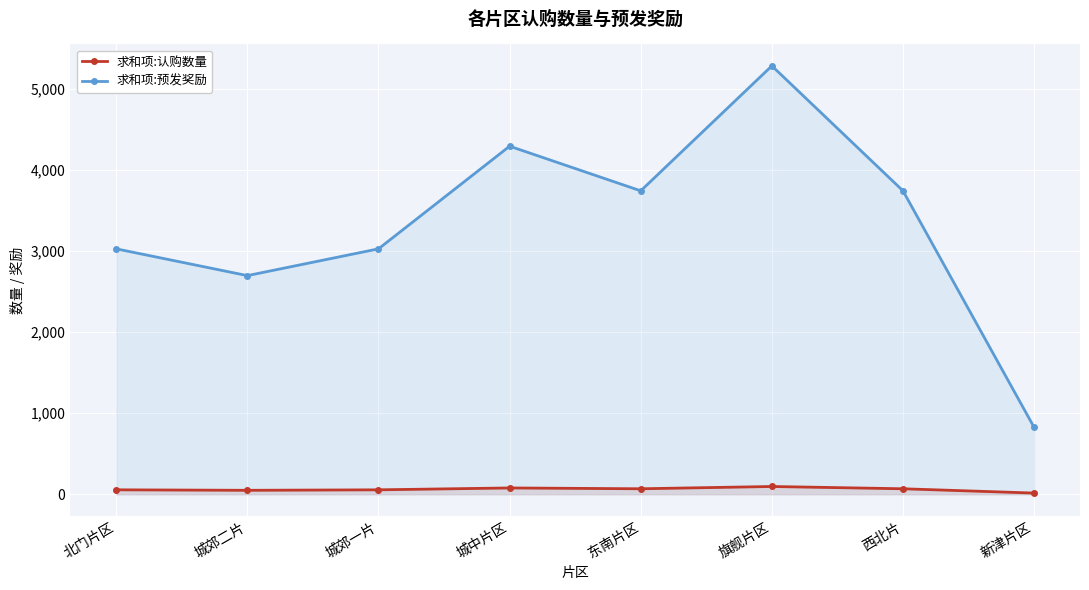

List the series in order of their overall mean, lowest first.

求和项:认购数量, 求和项:预发奖励